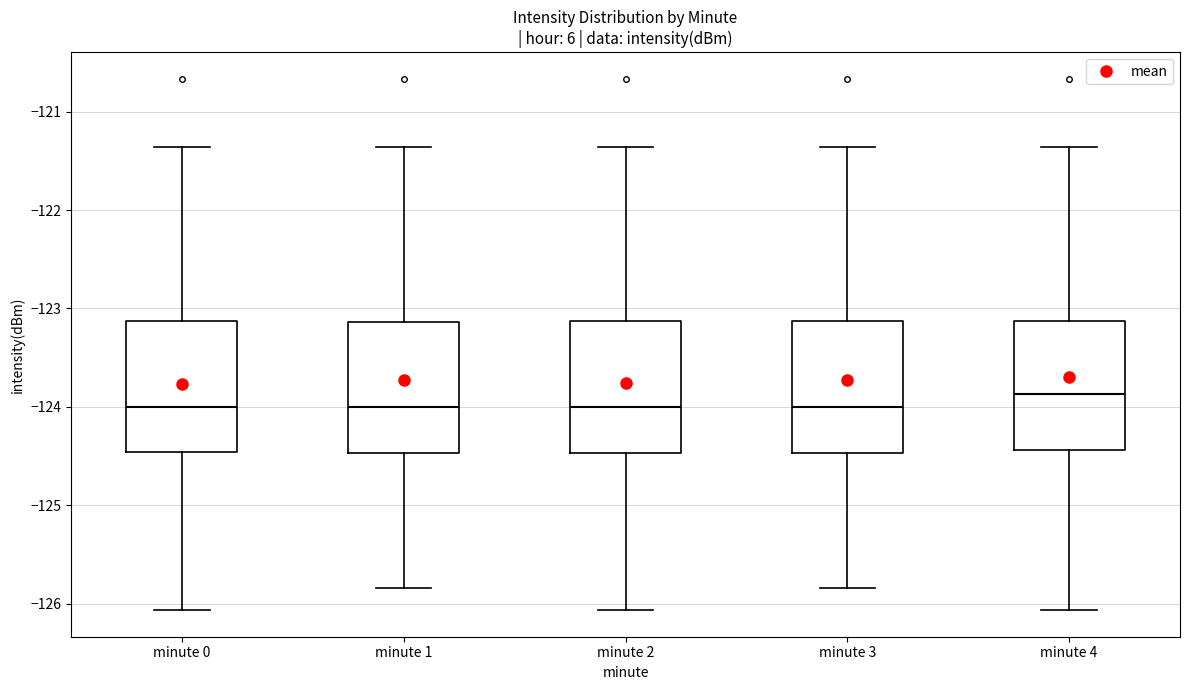

Reading left to right, transcribe this box plot: for each box, give where its median line is, the range the box spans, and where its two whiskers end, as read against the y-axis. The values are not printed on the chart, so give them approximately, as read against the axis.

minute 0: median -124.0, box -124.5 to -123.1, whiskers -126.1 to -121.4
minute 1: median -124.0, box -124.5 to -123.1, whiskers -125.8 to -121.4
minute 2: median -124.0, box -124.5 to -123.1, whiskers -126.1 to -121.4
minute 3: median -124.0, box -124.5 to -123.1, whiskers -125.8 to -121.4
minute 4: median -123.9, box -124.4 to -123.1, whiskers -126.1 to -121.4